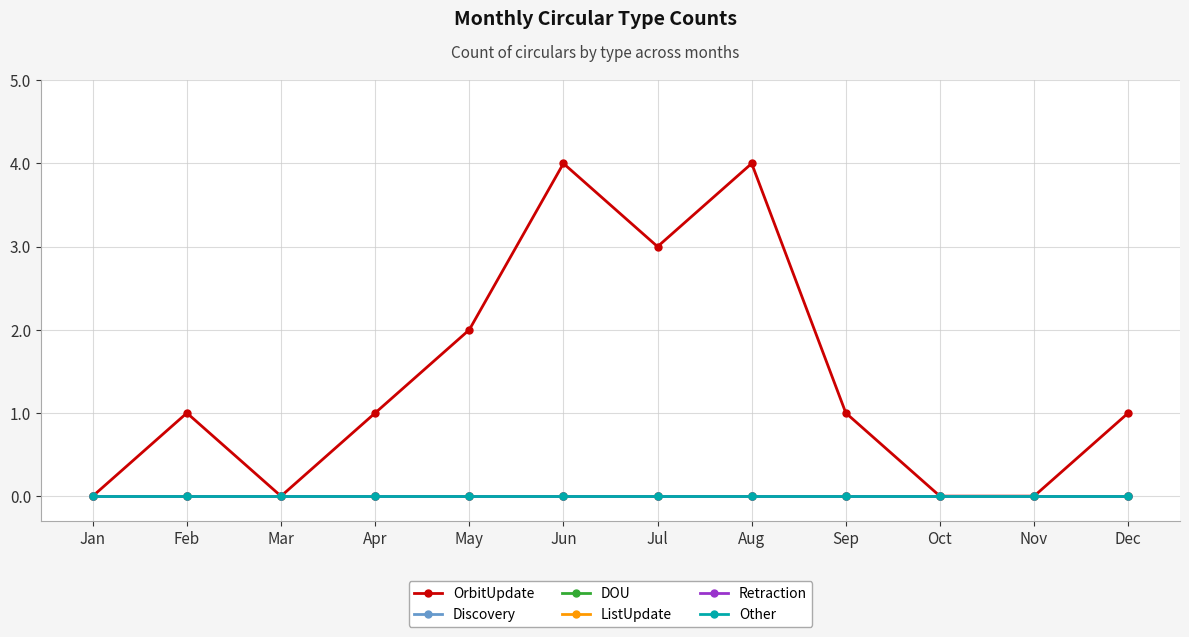

At how many categories does at least one series exceed 2?

3